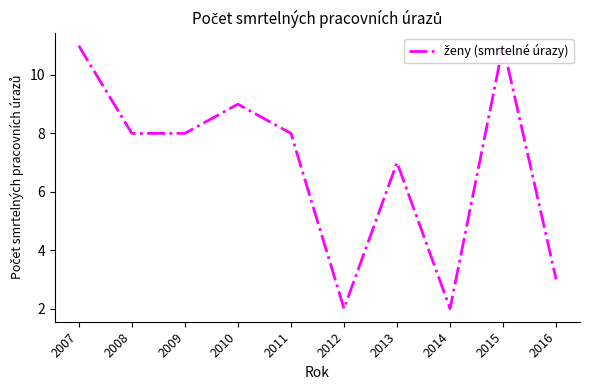

Approximately how many times larger is the value at 2011 compared to 2009?

1.0